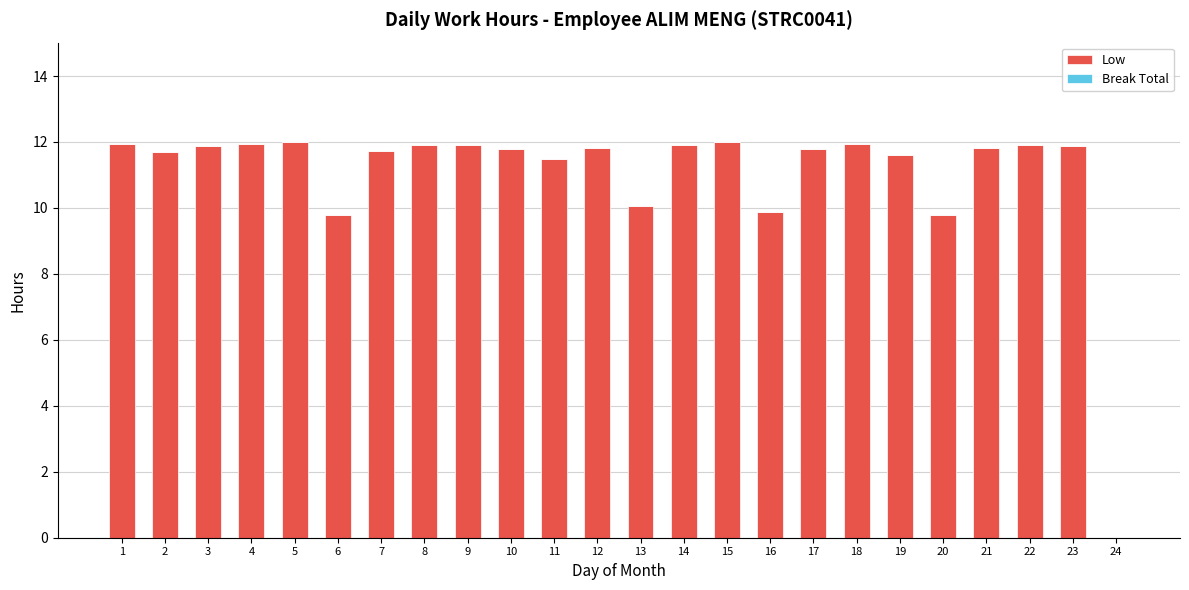

What is the greatest value displayed?

12.0